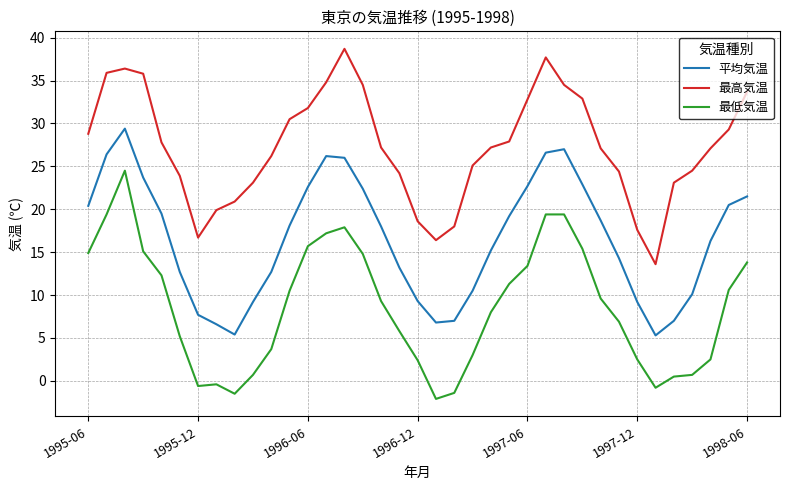

Which series has the largest total across all categories?

最高気温